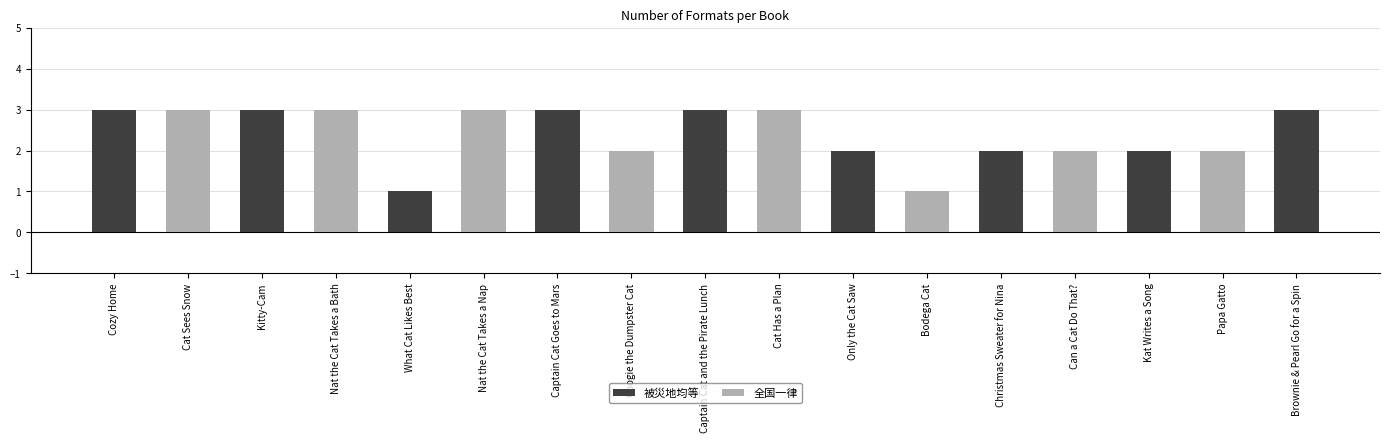

How many values in the 被災地均等 series are below 1?

8